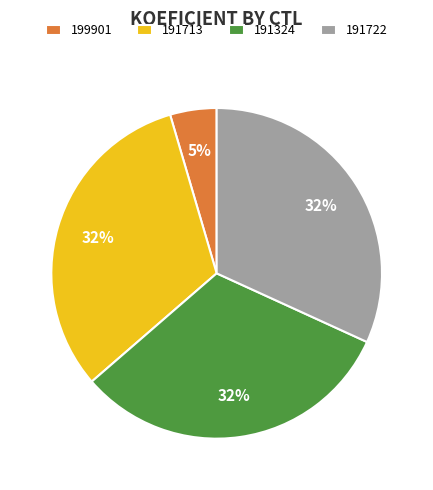

Combined, do 191324 and 199901 account for over 50%?

No